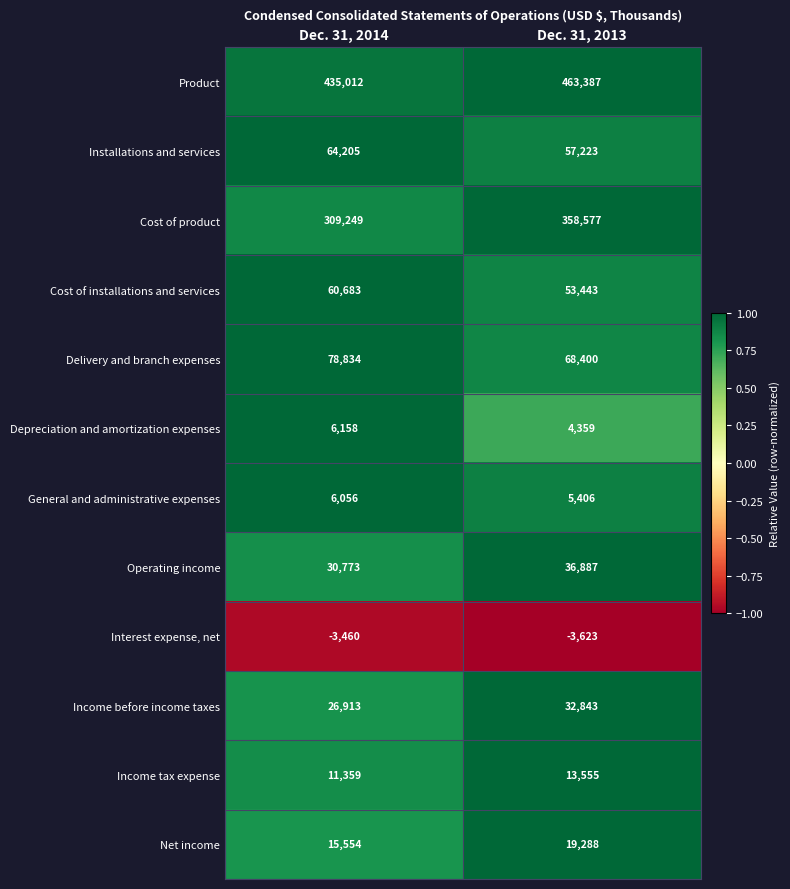

Which series has the widest spread of values?

Cost of product